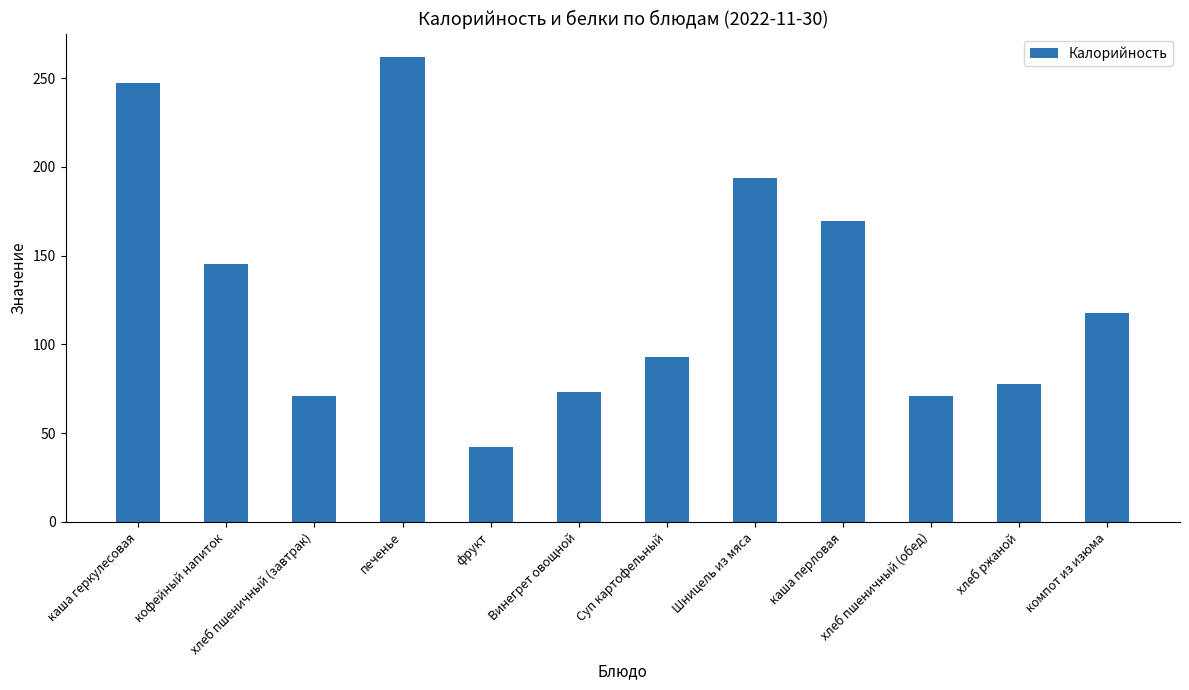

Where is the data nearest to the value 152?

кофейный напиток